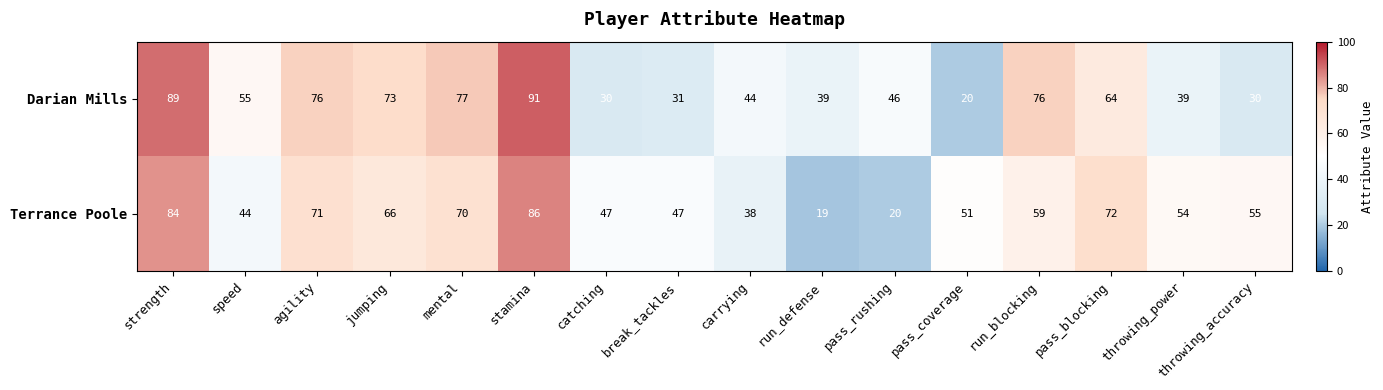

Is the value of Terrance Poole at mental greater than the value of Darian Mills at run_defense?

Yes